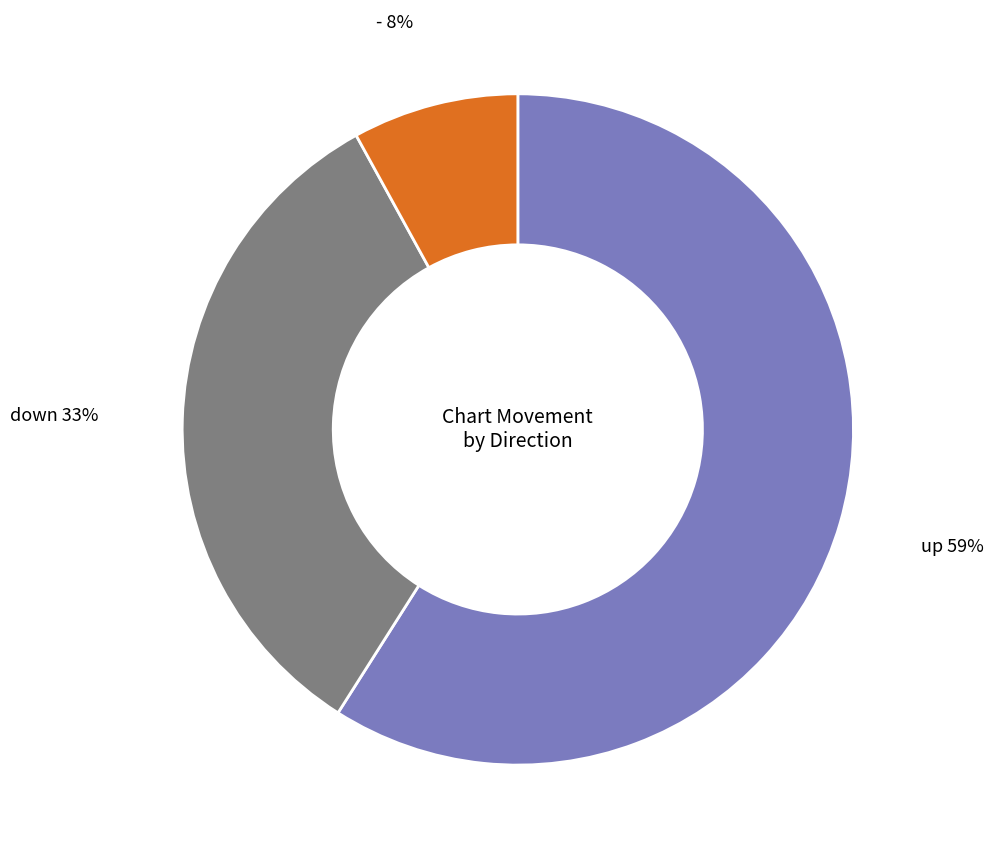

To the nearest percent, what is the difference between the largest and smallest slice percentages?

51%